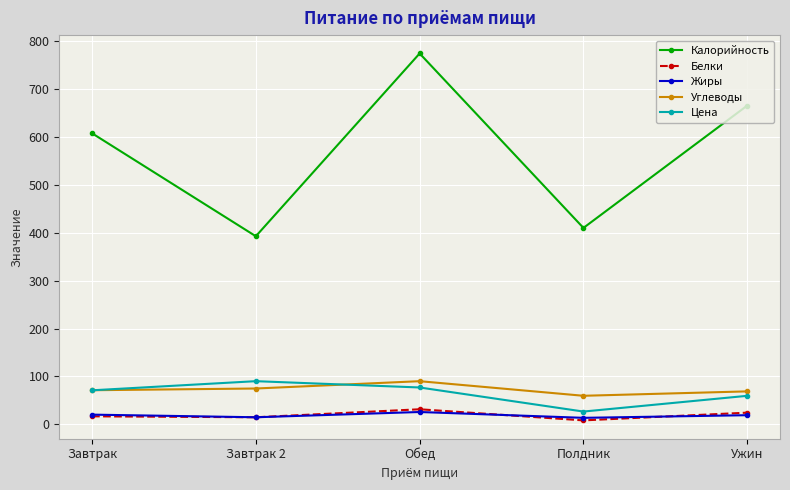

Is the value of Углеводы at Обед greater than the value of Цена at Полдник?

Yes